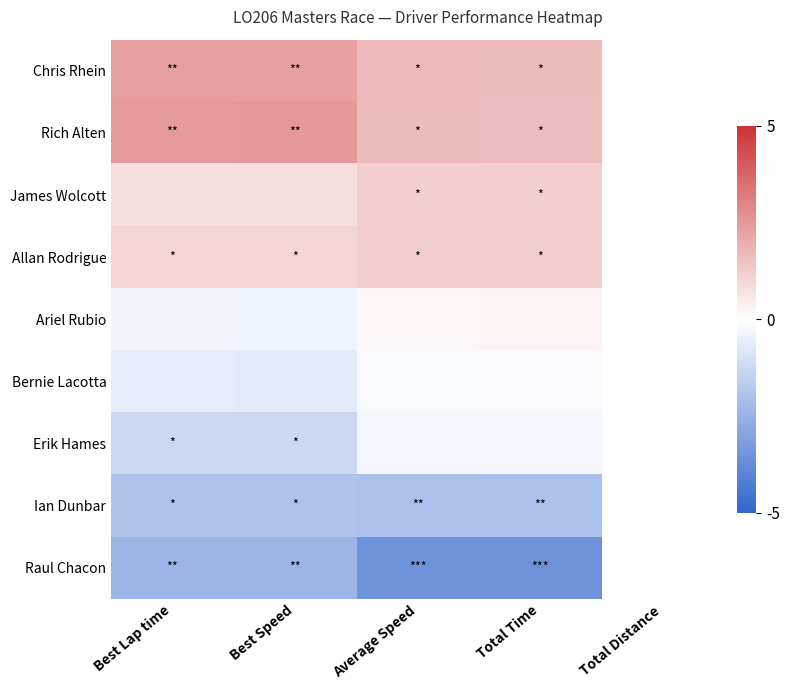

Reading left to right, what are all the values shown in this chart?

Chris Rhein: Best Lap time=2.3	Best Speed=2.3	Average Speed=1.7	Total Time=1.7	Total Distance=0.0
Rich Alten: Best Lap time=2.5	Best Speed=2.5	Average Speed=1.7	Total Time=1.6	Total Distance=0.0
James Wolcott: Best Lap time=0.8	Best Speed=0.8	Average Speed=1.2	Total Time=1.2	Total Distance=0.0
Allan Rodrigue: Best Lap time=1.0	Best Speed=1.0	Average Speed=1.2	Total Time=1.2	Total Distance=0.0
Ariel Rubio: Best Lap time=-0.3	Best Speed=-0.4	Average Speed=0.2	Total Time=0.2	Total Distance=0.0
Bernie Lacotta: Best Lap time=-0.6	Best Speed=-0.6	Average Speed=-0.1	Total Time=-0.1	Total Distance=0.0
Erik Hames: Best Lap time=-1.3	Best Speed=-1.3	Average Speed=-0.3	Total Time=-0.3	Total Distance=0.0
Ian Dunbar: Best Lap time=-2.0	Best Speed=-2.0	Average Speed=-2.1	Total Time=-2.0	Total Distance=0.0
Raul Chacon: Best Lap time=-2.4	Best Speed=-2.4	Average Speed=-3.5	Total Time=-3.5	Total Distance=0.0